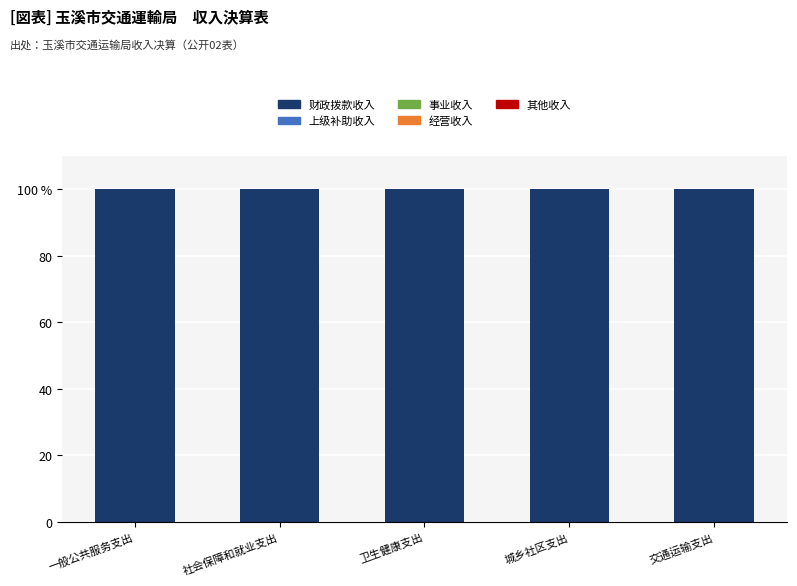

Which series has the largest total across all categories?

财政拨款收入